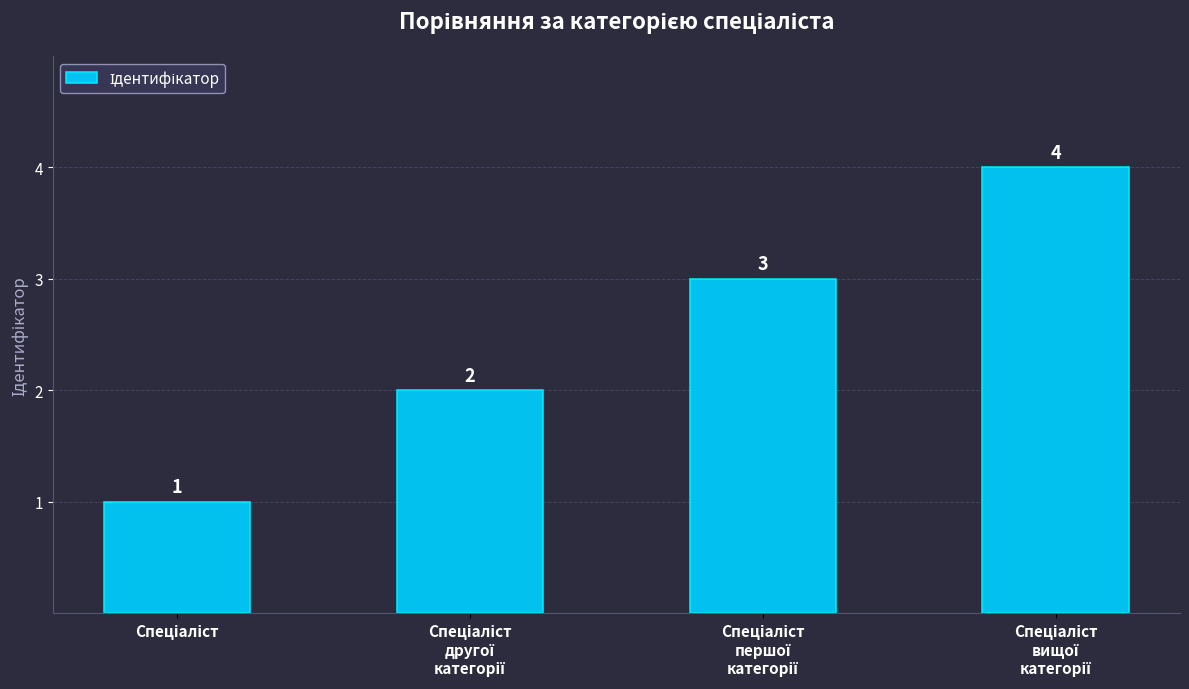

Reading left to right, transcribe all the data shown in this chart.

1	2	3	4